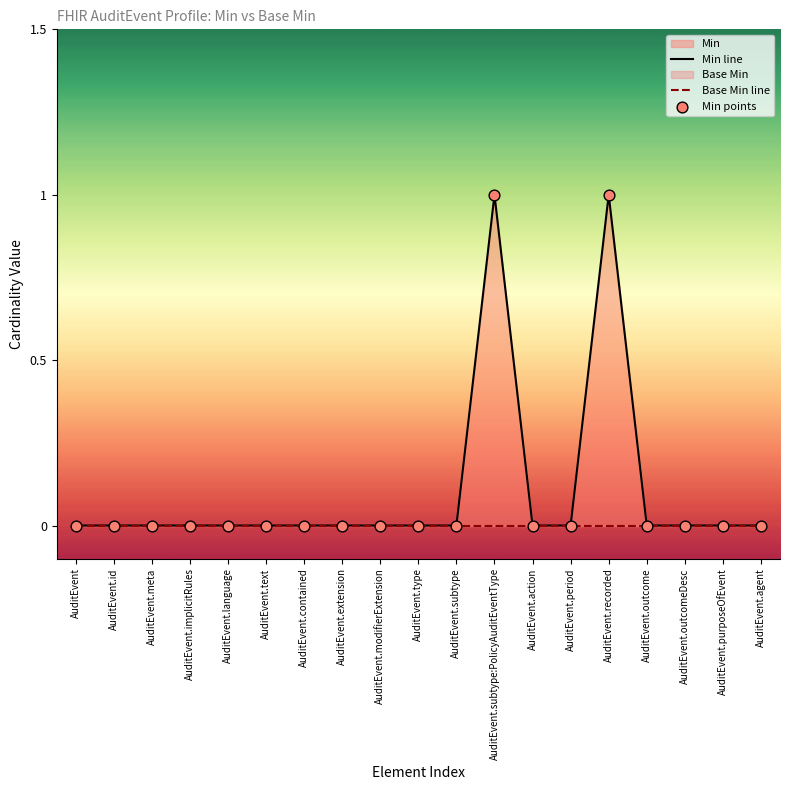

Is the value of Min line at AuditEvent.language greater than the value of Min points at AuditEvent.action?

No